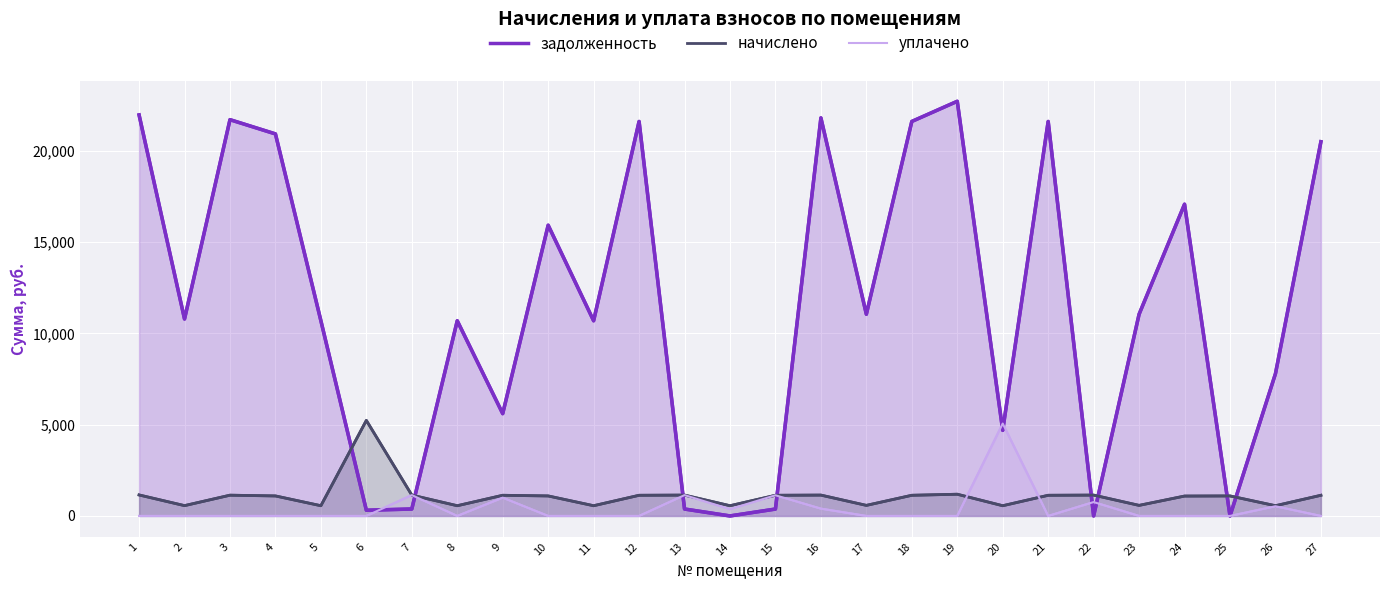

Is it true that начислено equals 1131.2 at 18?

True